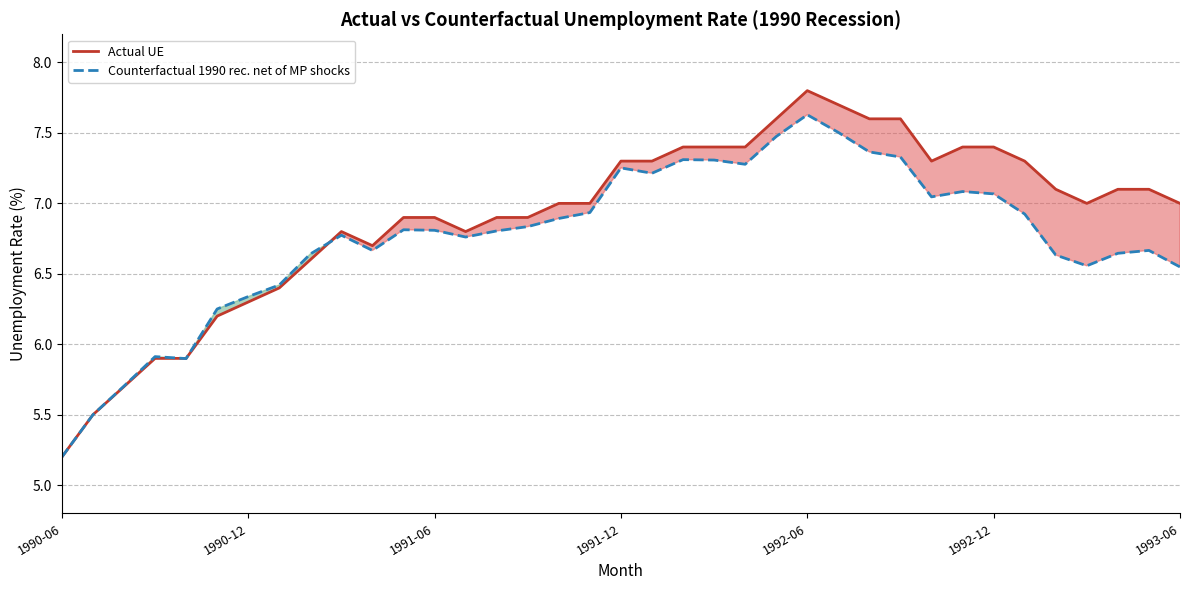

Rank the series by their average value, from highest to lowest.

Actual UE, Counterfactual 1990 rec. net of MP shocks